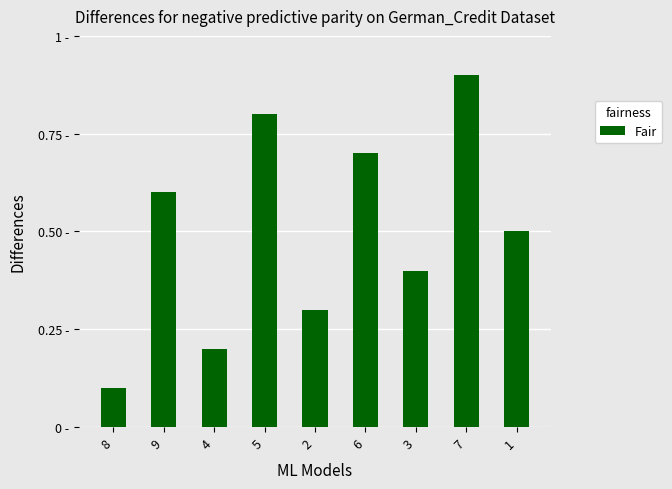

Which category has the highest value across all series?

7